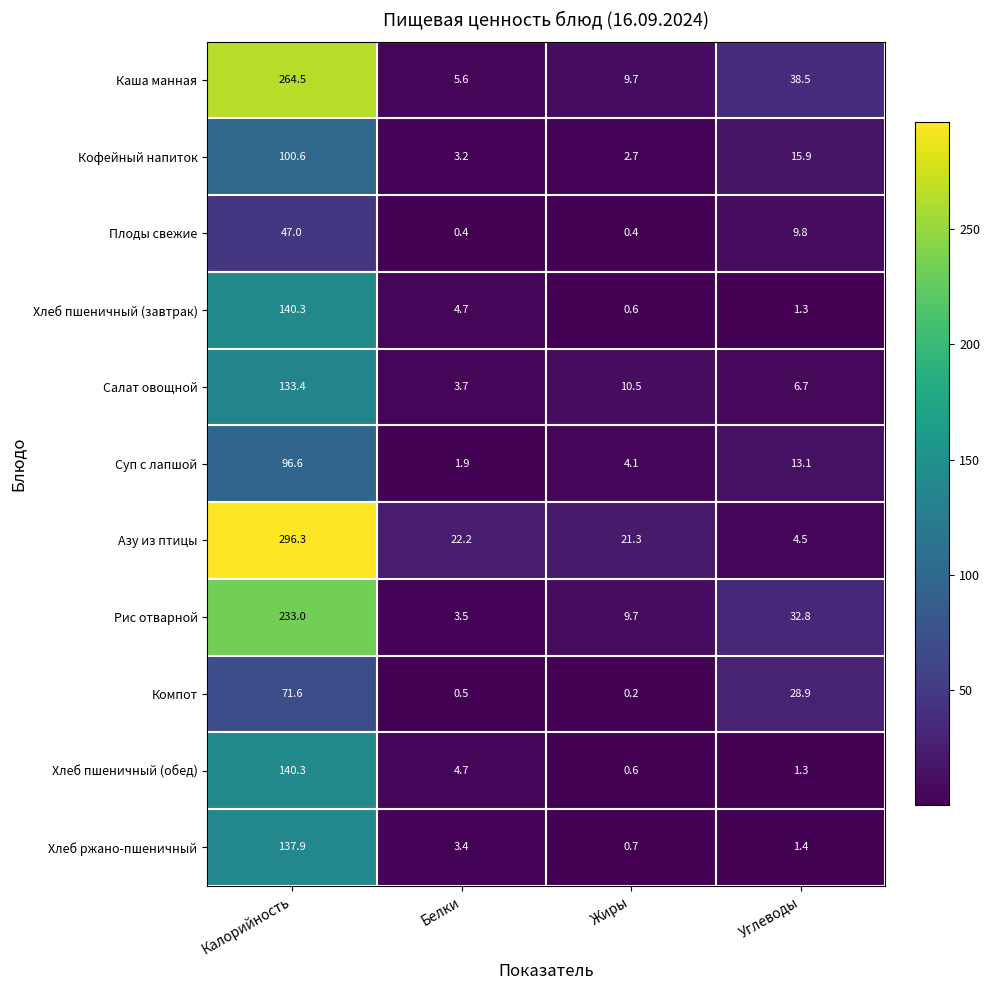

Which series has the widest spread of values?

Азу из птицы